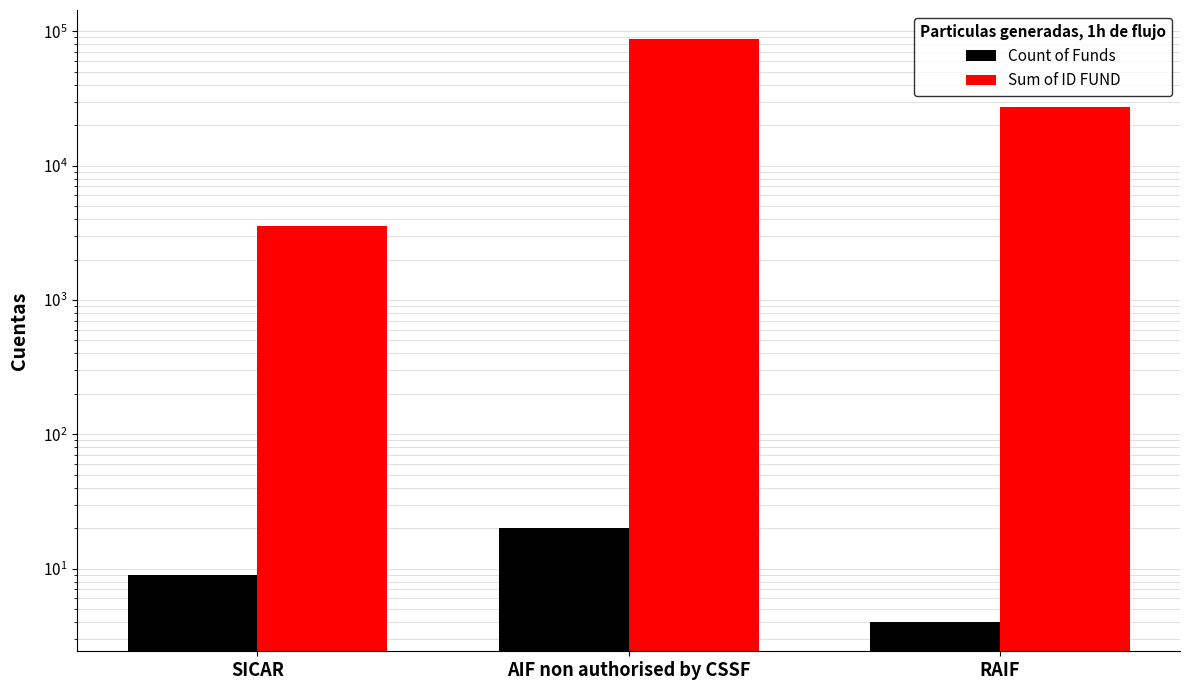

What are all the series names shown in the legend?

Count of Funds, Sum of ID FUND